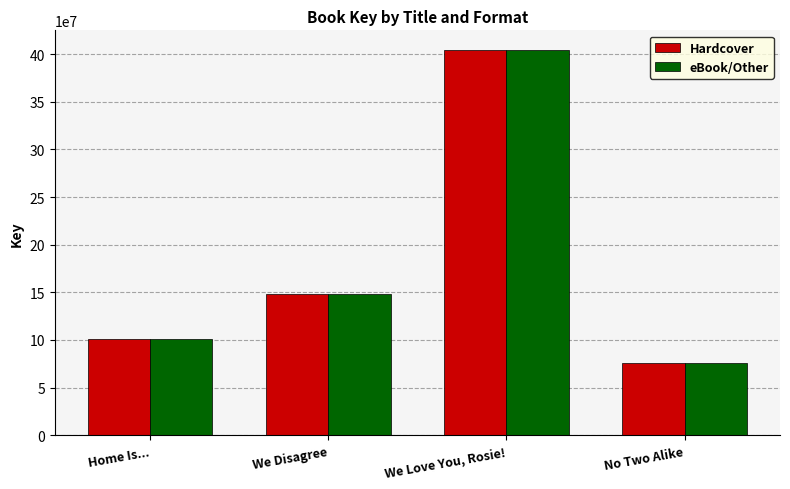

What is the difference between the maximum and minimum values in the Hardcover series?

328759582